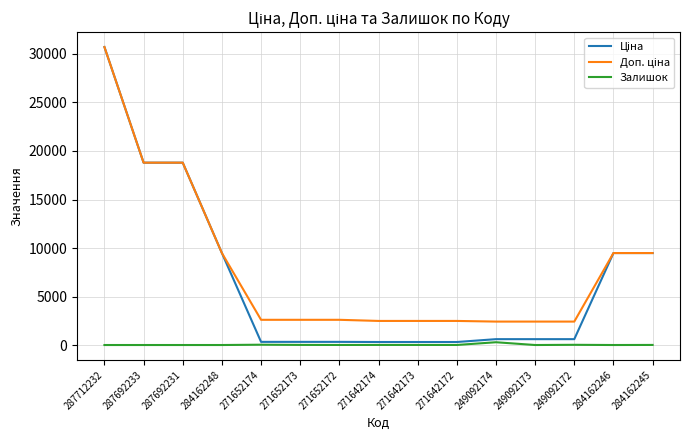

What is the greatest value displayed?

30717.1